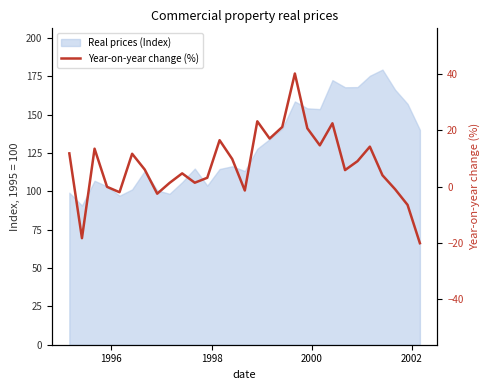

Reading left to right, what are all the values shown in this chart?

11.8	-18.3	13.4	-0.1	-2.0	11.6	6.0	-2.5	1.3	4.7	1.4	3.1	16.4	9.8	-1.4	23.1	17.0	21.1	40.1	20.6	14.6	22.4	5.8	9.0	14.1	4.0	-0.9	-6.5	-20.1